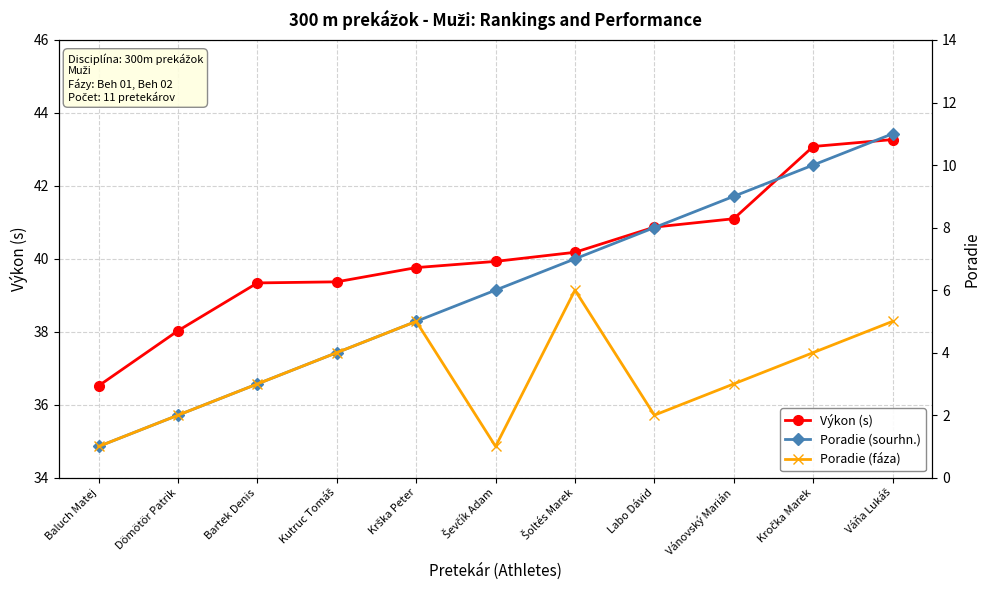

What is the maximum value for Poradie (sourhn.)?

11.0